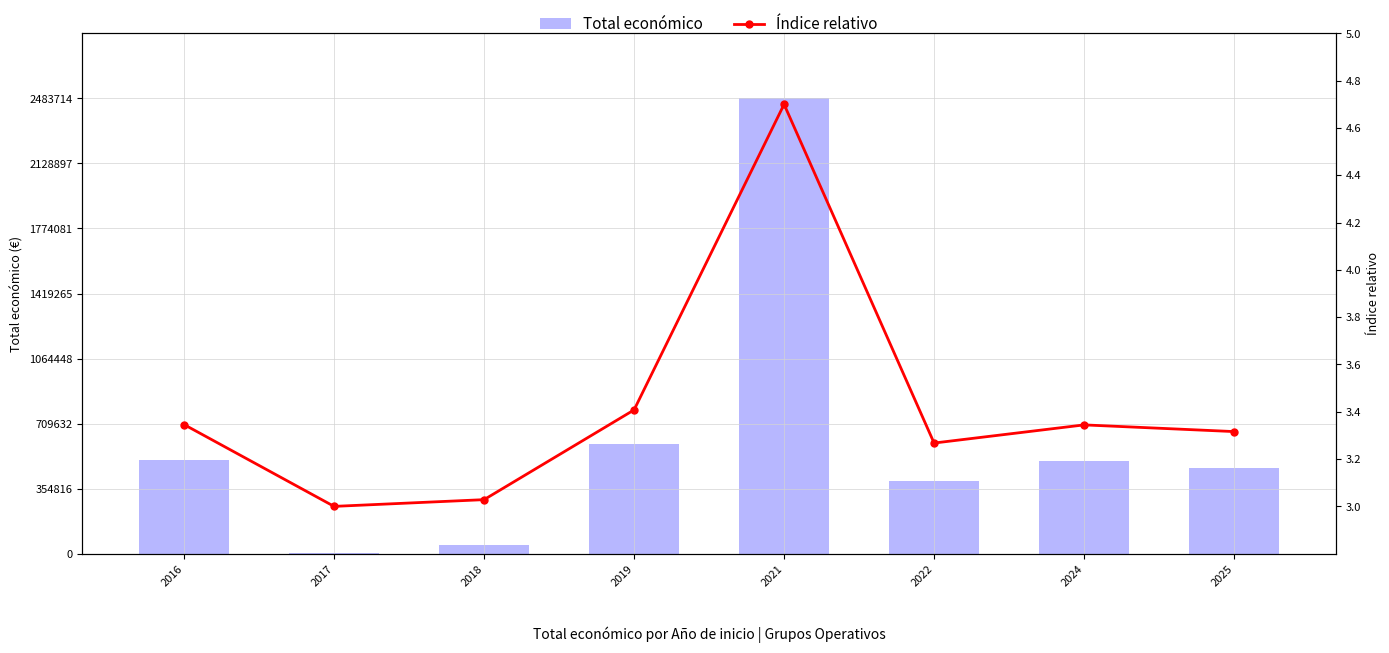

Which category has the lowest value across all series?

2017